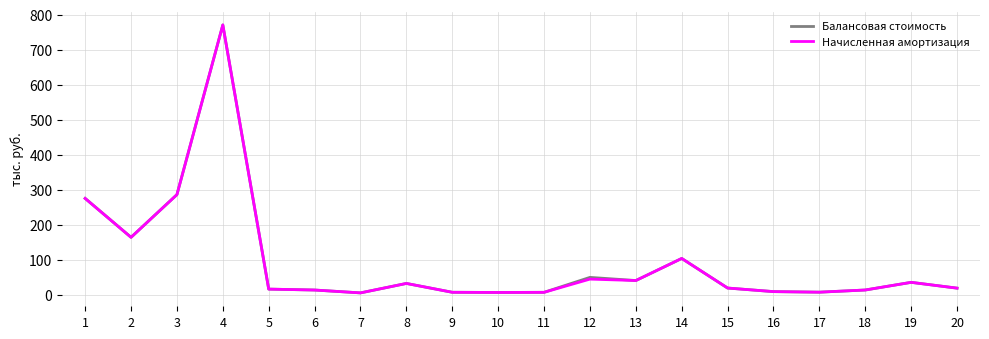

True or false: Балансовая стоимость has a value of 7.5 at 17.

True